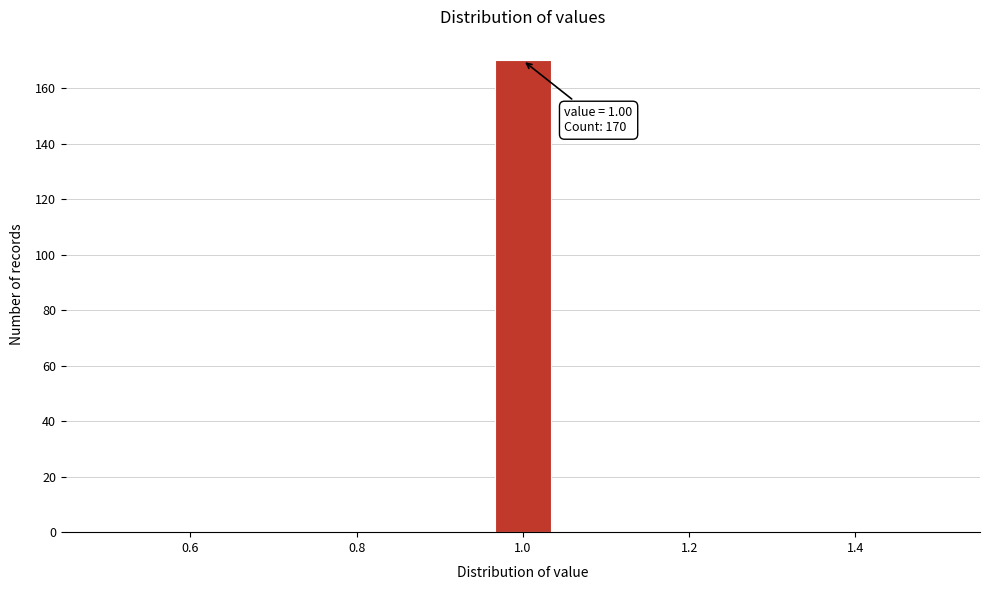

Around what value on the x-axis is the tallest bar? Give the approximate position of its centre, as read against the axis.

1.00